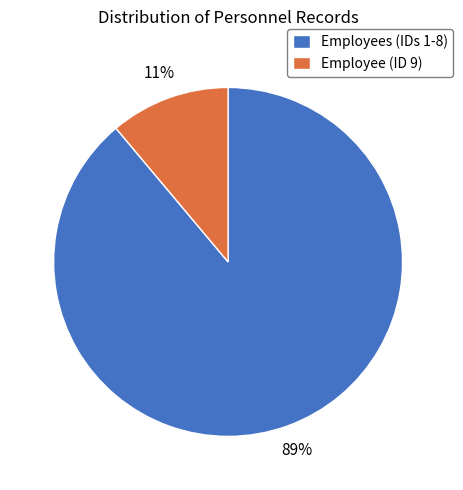

To the nearest percent, what portion does Employee (ID 9) represent?

11%